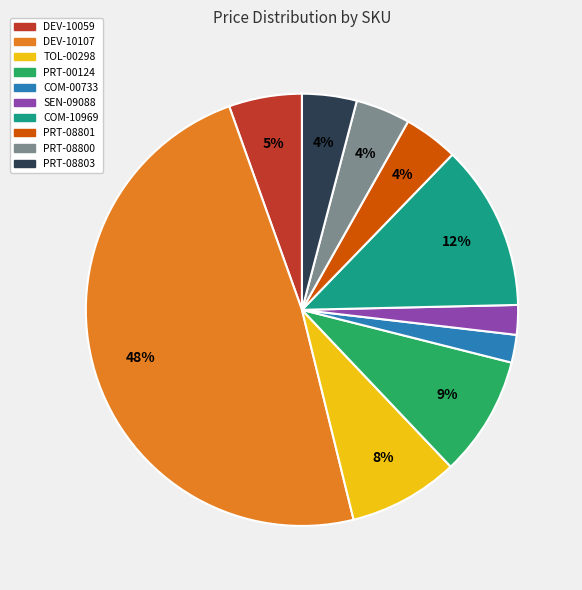

What percentage is the PRT-08800 slice, to the nearest percent?

4%